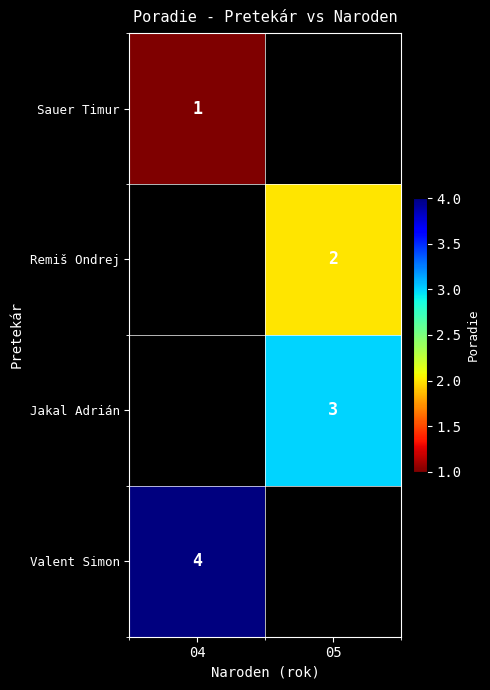

True or false: Sauer Timur has a value of 1 at 04.

True